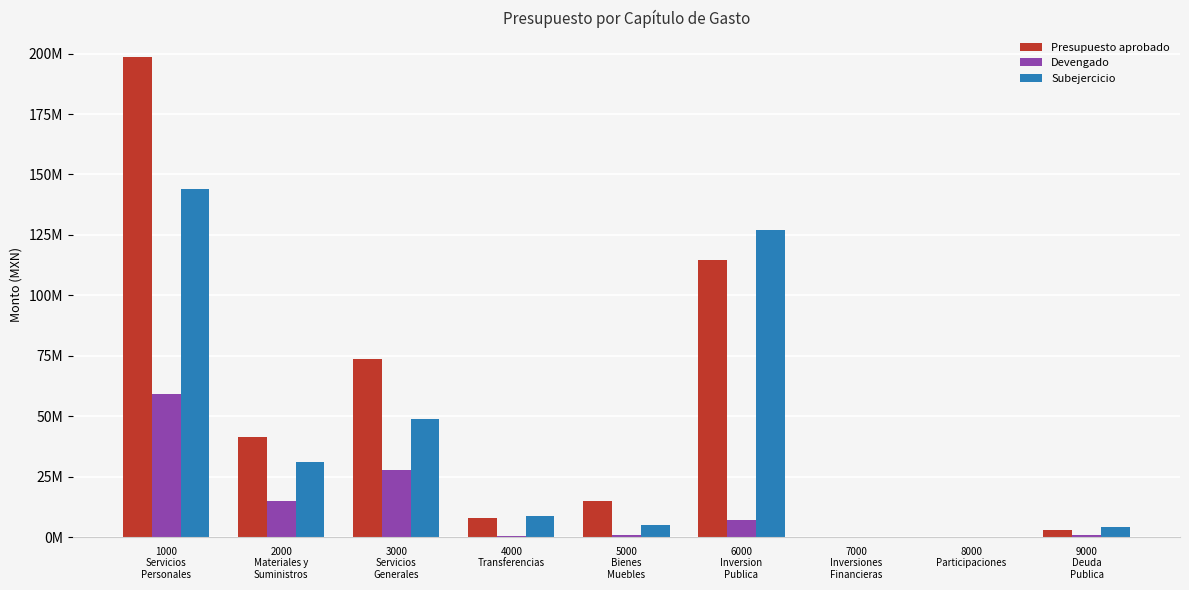

Are the bars horizontal?

No